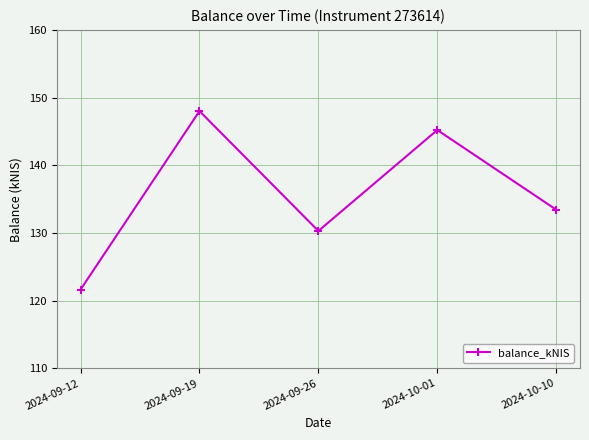

Rank the categories by value from highest to lowest.

2024-09-19, 2024-10-01, 2024-10-10, 2024-09-26, 2024-09-12